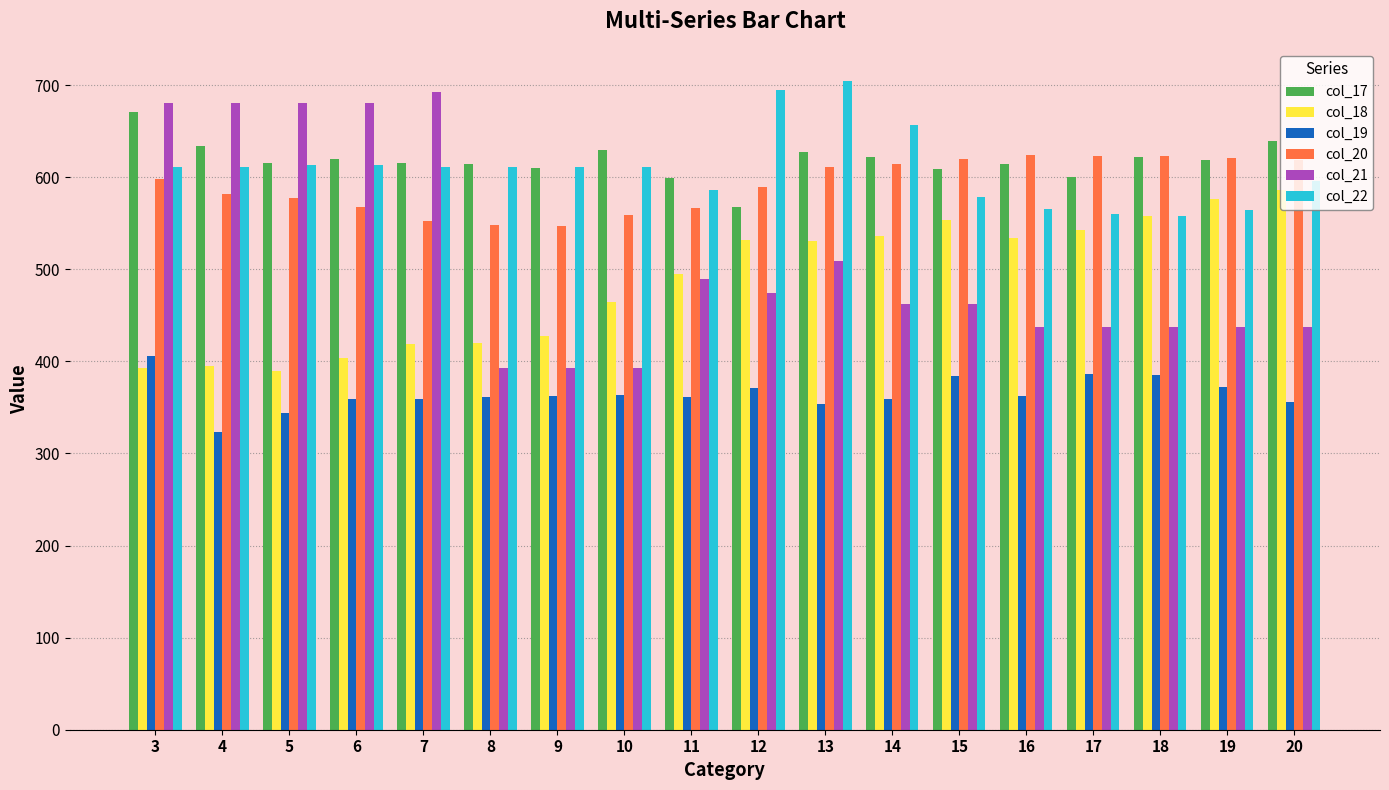

At how many categories does at least one series exceed 325?

18